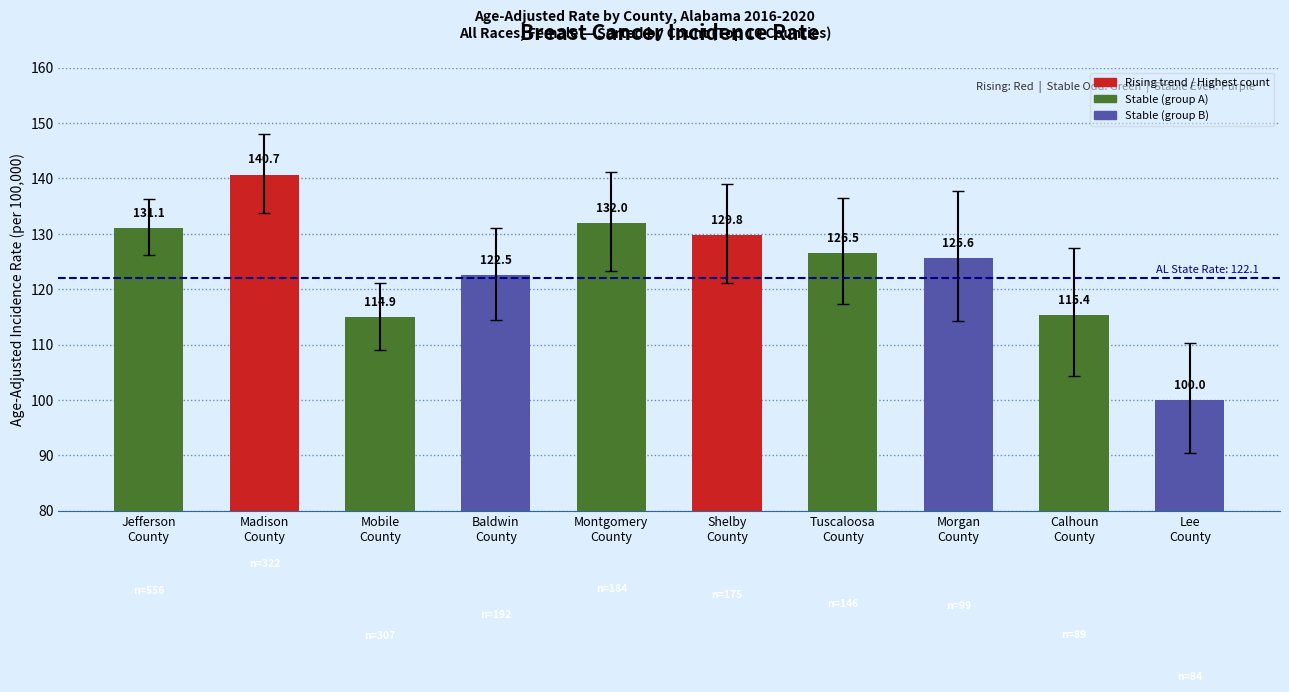

What is the value of the 3rd bar from the left?

114.9